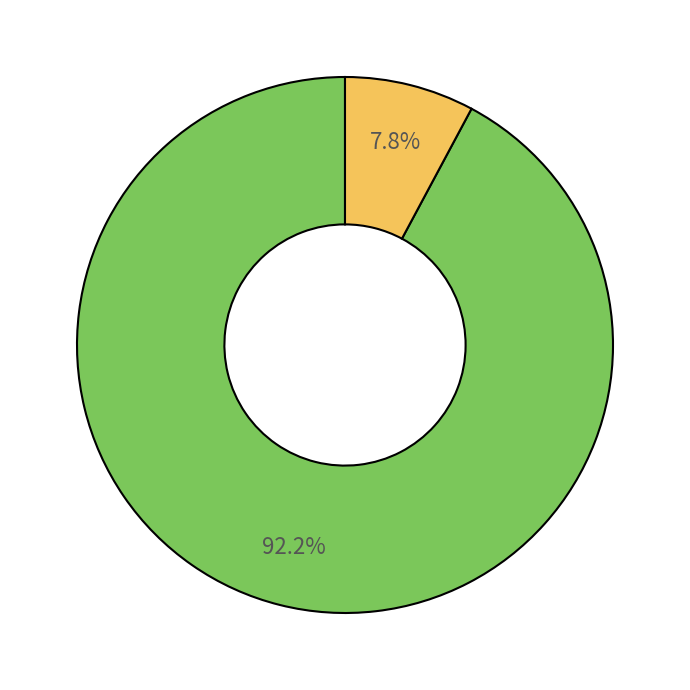

Is there any slice that represents more than half of the pie?

Yes